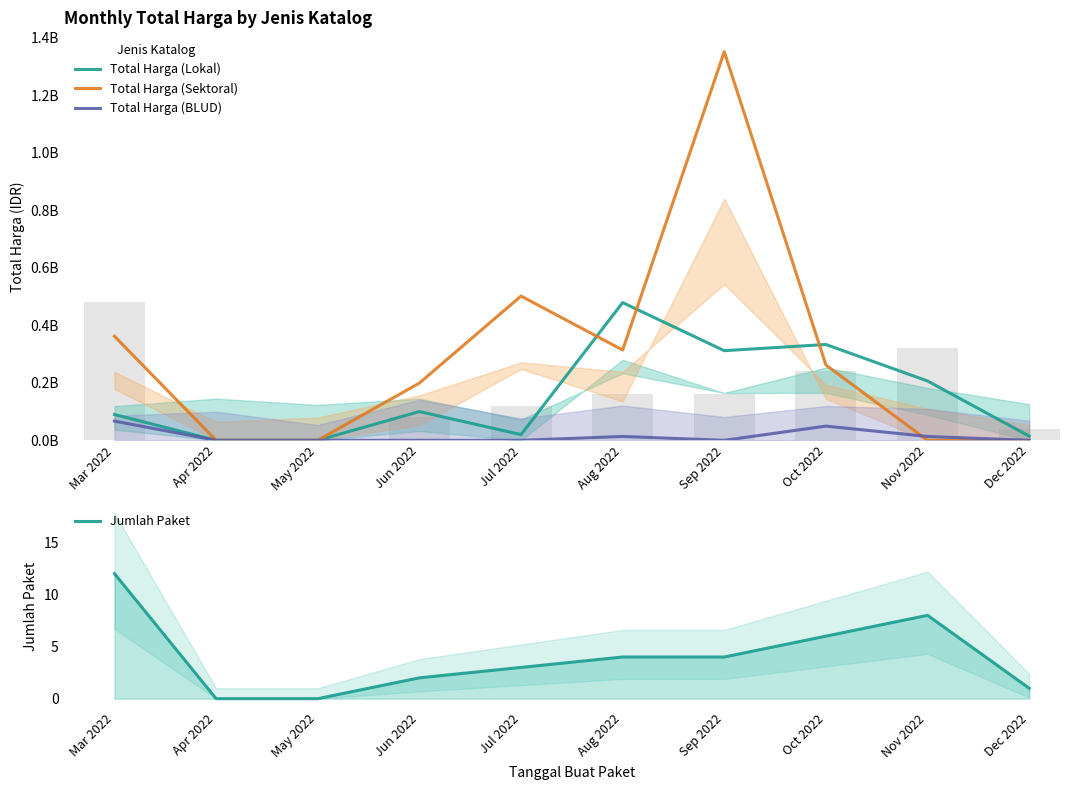

What position from the right is May 2022?

8